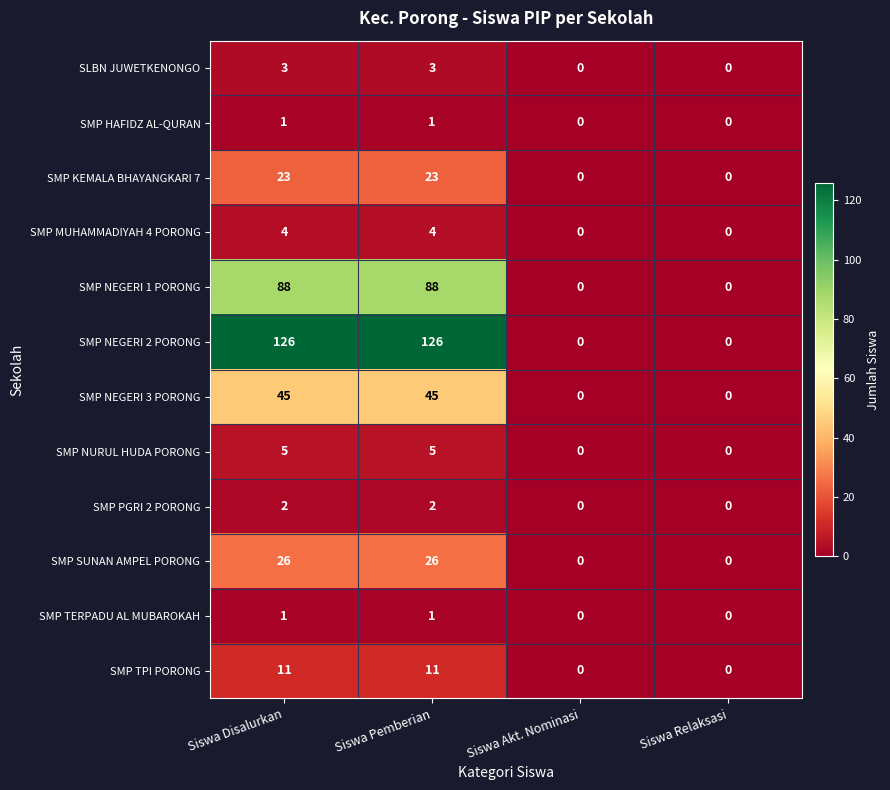

True or false: SMP SUNAN AMPEL PORONG has a value of 0 at Siswa Relaksasi.

True